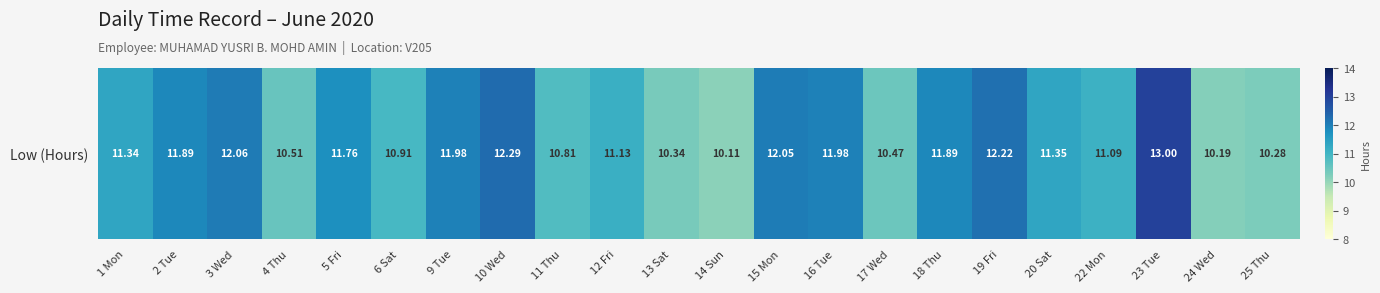

Reading right to left, list all the values displayed in this chart.

10.3	10.2	13.0	11.1	11.3	12.2	11.9	10.5	12.0	12.1	10.1	10.3	11.1	10.8	12.3	12.0	10.9	11.8	10.5	12.1	11.9	11.3